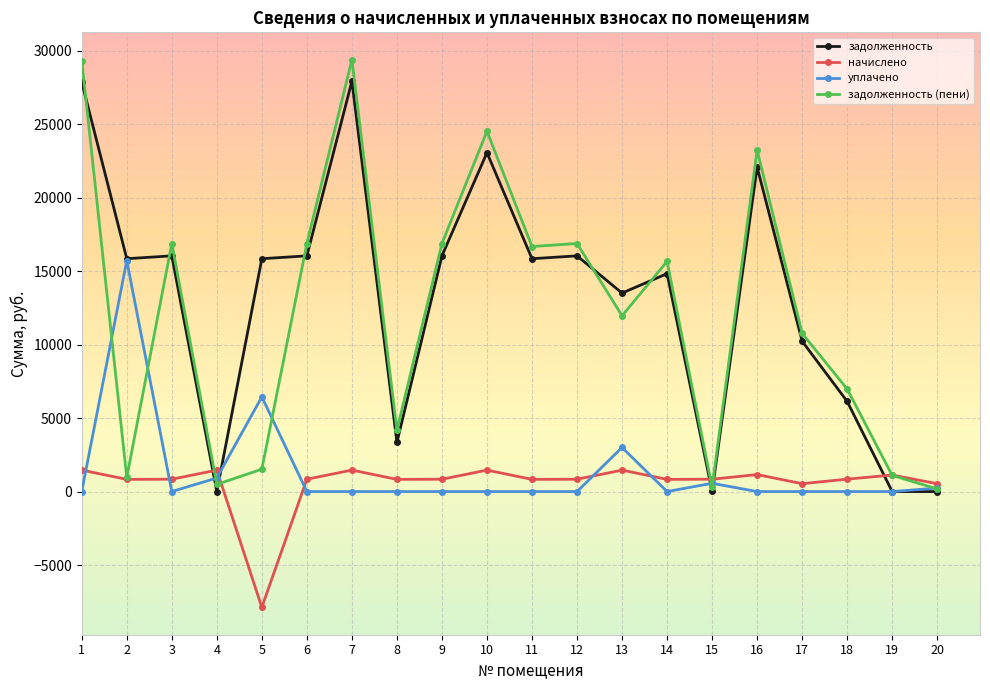

True or false: задолженность (пени) has more than 0 points higher than both neighbors.

True